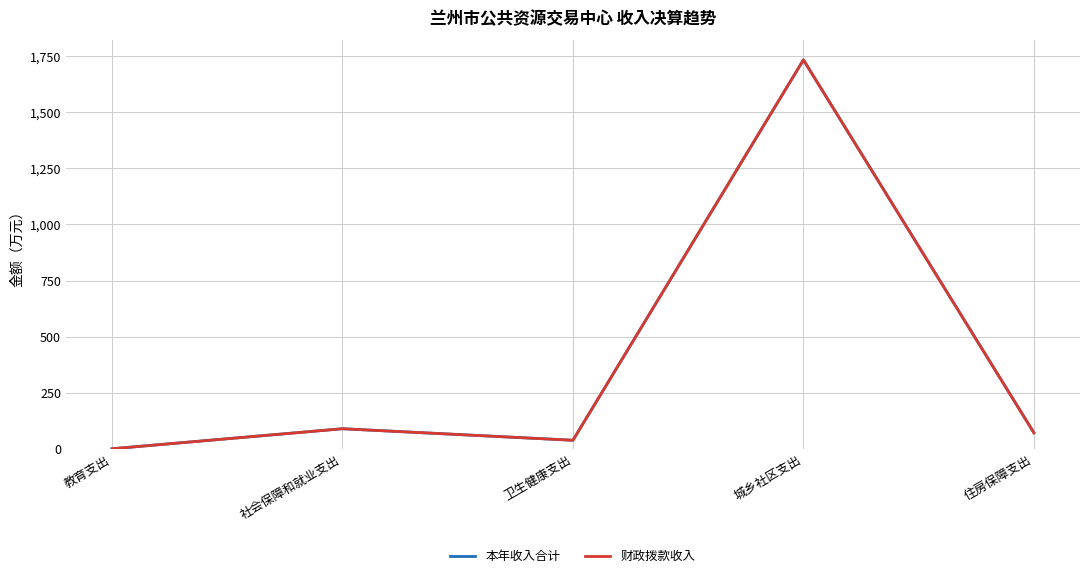

Is this an area chart (filled region under the line)?

No